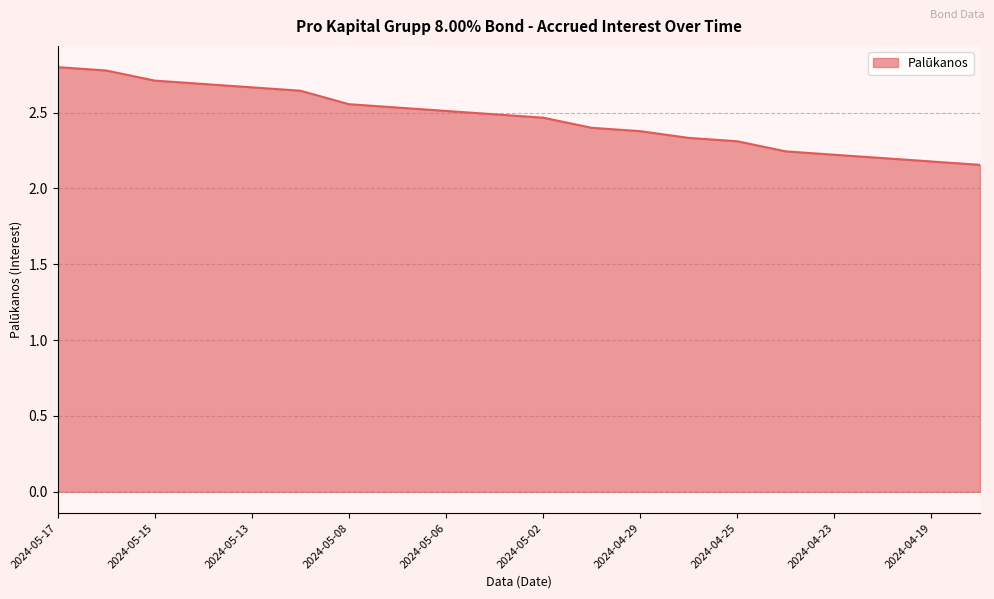

How many lines are shown in the chart?

1